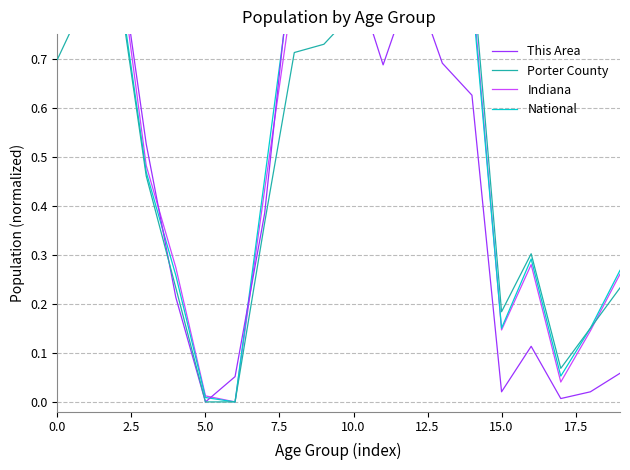

How many positive values does the Indiana series have?

19